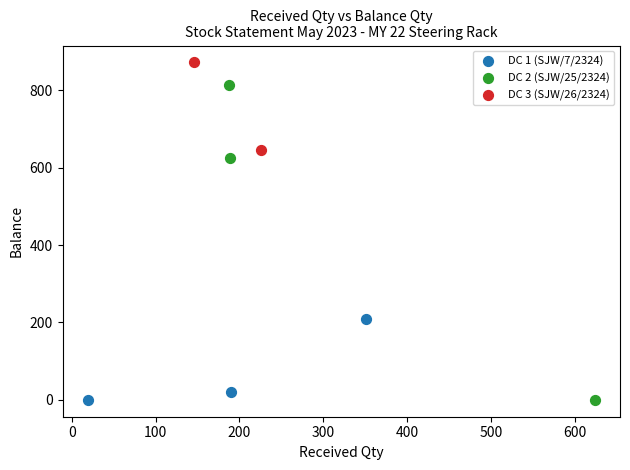

Which series has the widest spread of Y values?

DC 2 (SJW/25/2324)